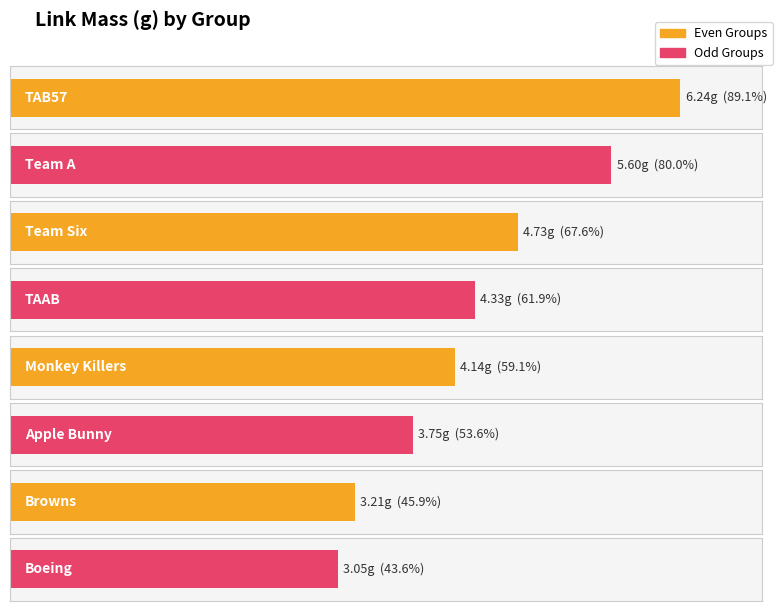

What position from the left is Monkey Killers?

5